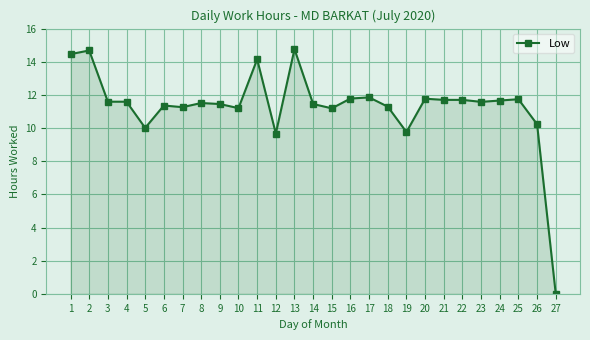

What is the change in value from 11 to 24?

-2.5